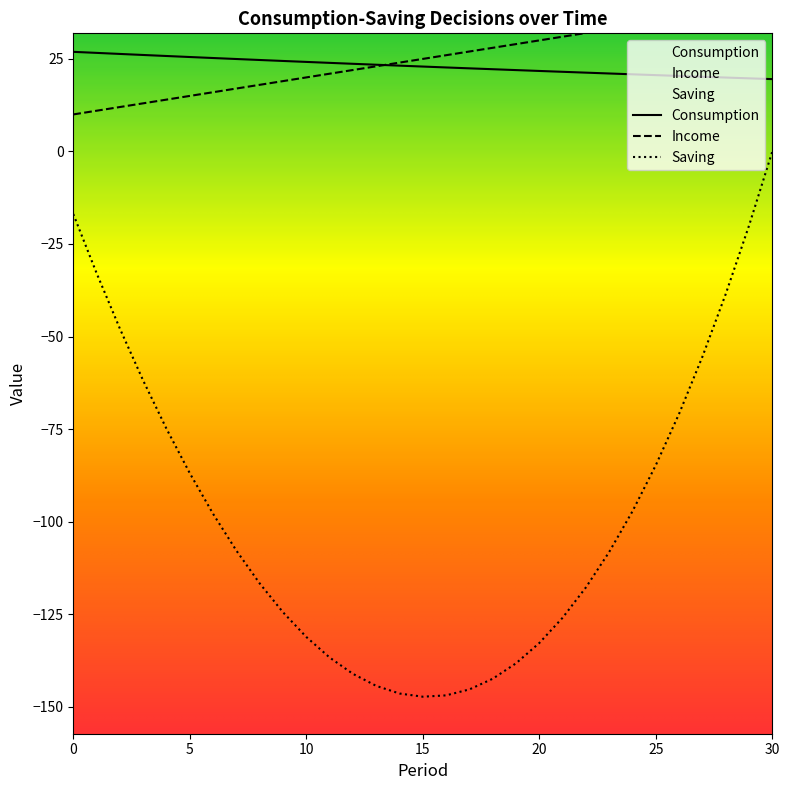

How many values in the Saving series are below -108?

16